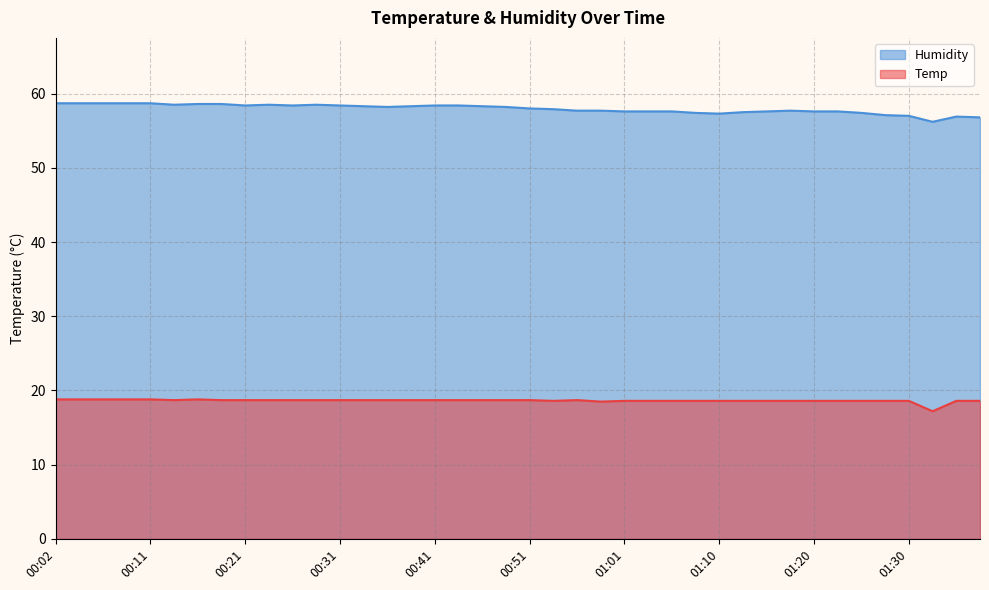

Does the chart display data point markers on the line(s)?

No